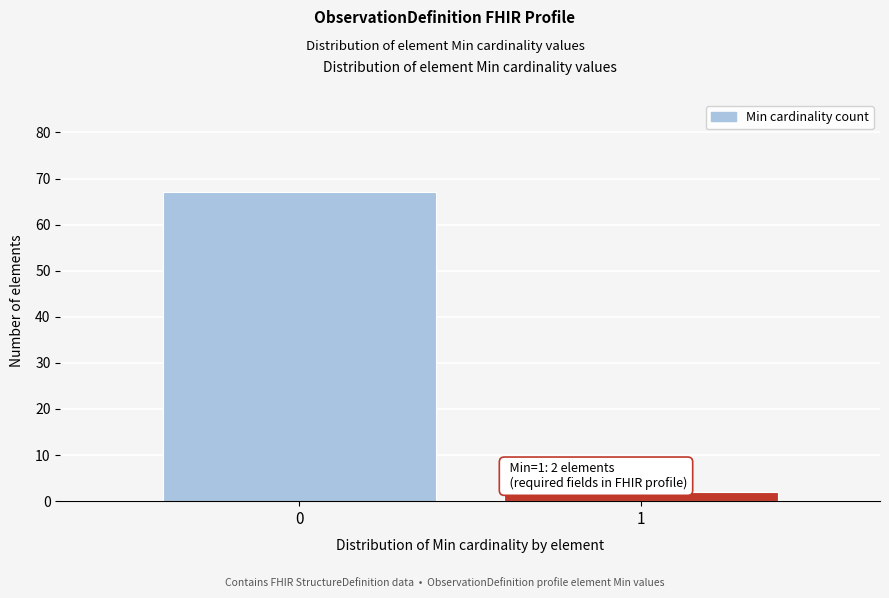

Reading left to right, transcribe all the data shown in this chart.

0=67	1=2